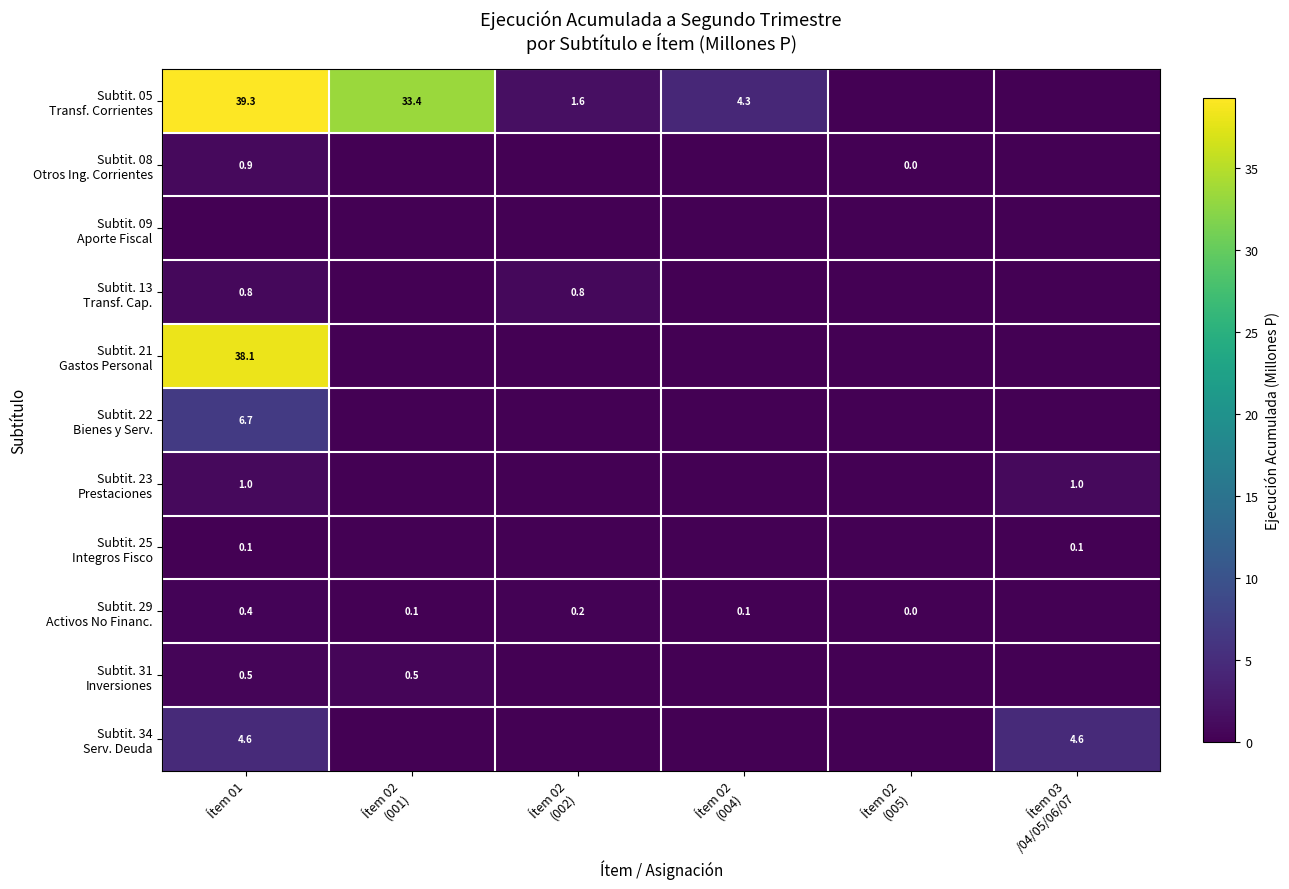

Rank the series at Ítem 02 (005) from lowest to highest value.

Subtit. 05 Transf. Corrientes, Subtit. 09 Aporte Fiscal, Subtit. 13 Transf. Cap., Subtit. 21 Gastos Personal, Subtit. 22 Bienes y Serv., Subtit. 23 Prestaciones, Subtit. 25 Integros Fisco, Subtit. 31 Inversiones, Subtit. 34 Serv. Deuda, Subtit. 29 Activos No Financ., Subtit. 08 Otros Ing. Corrientes